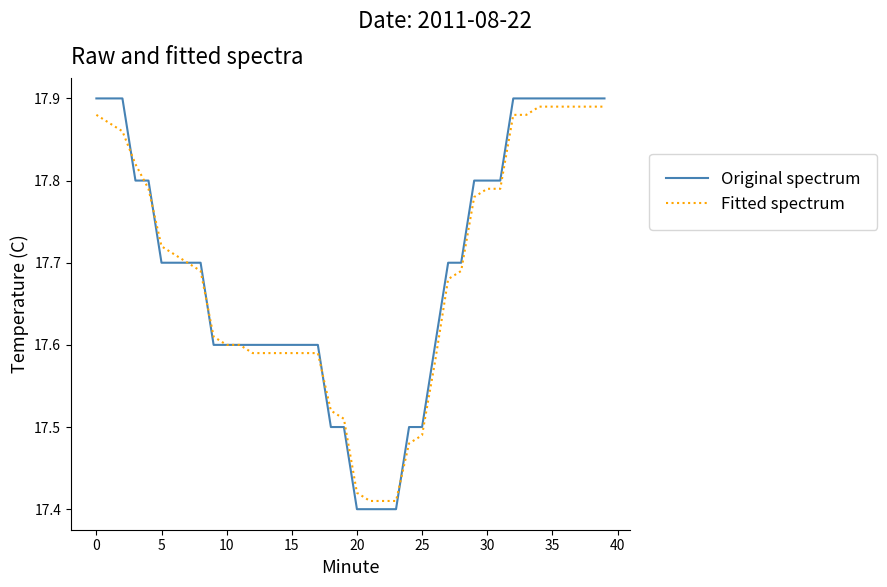

What is the sum of all Fitted spectrum values?

707.5